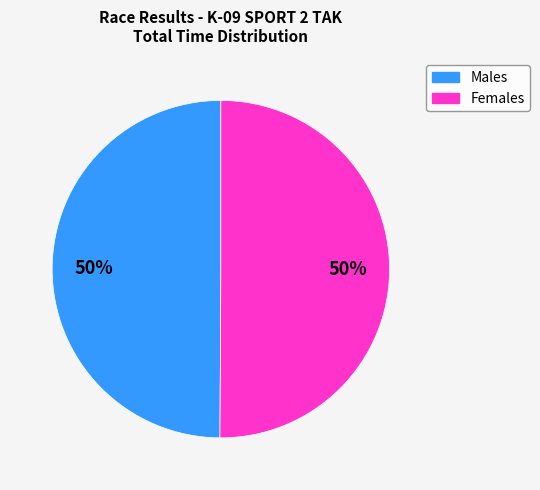

To the nearest percent, what is the average slice percentage?

50%